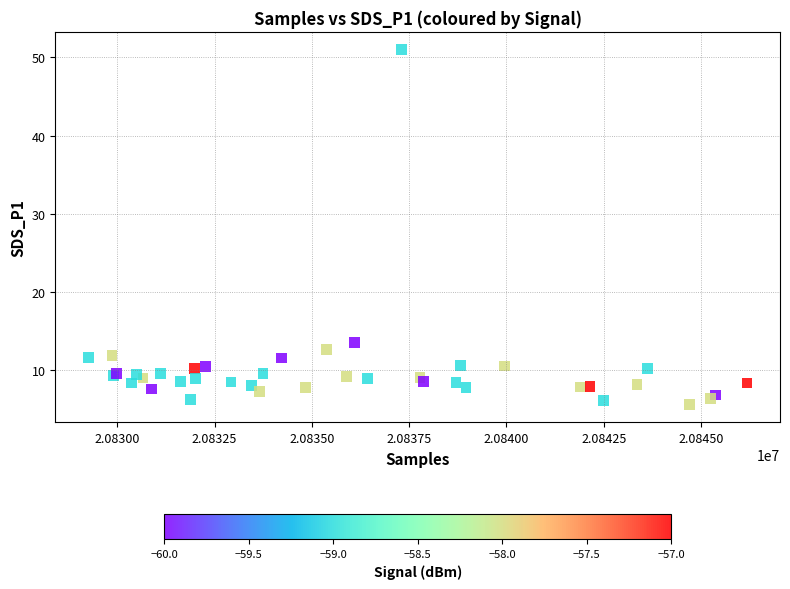

What Y value in the scatter plot is closest to 28?

13.5